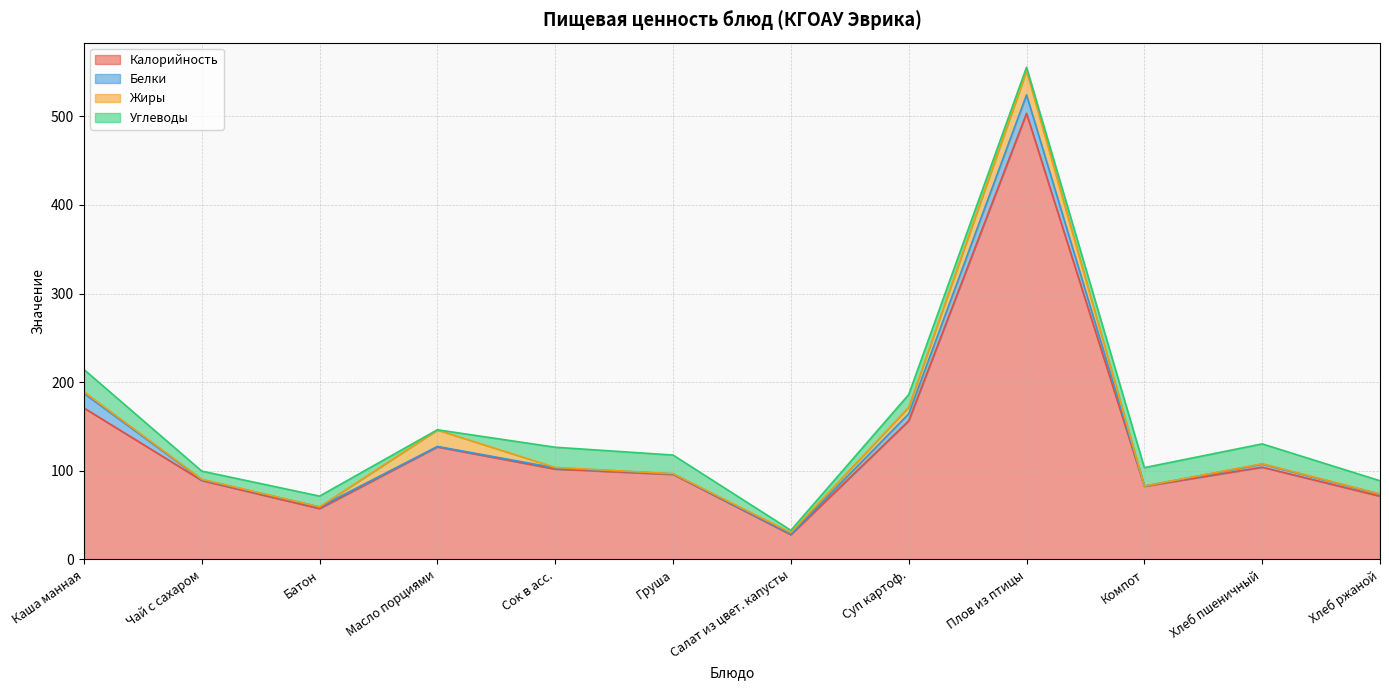

What is the sum of all Жиры values?

58.5